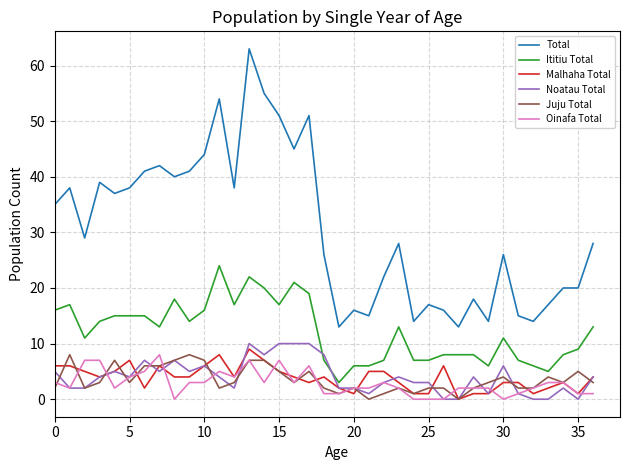

Which series has the largest range (max minus min)?

Total